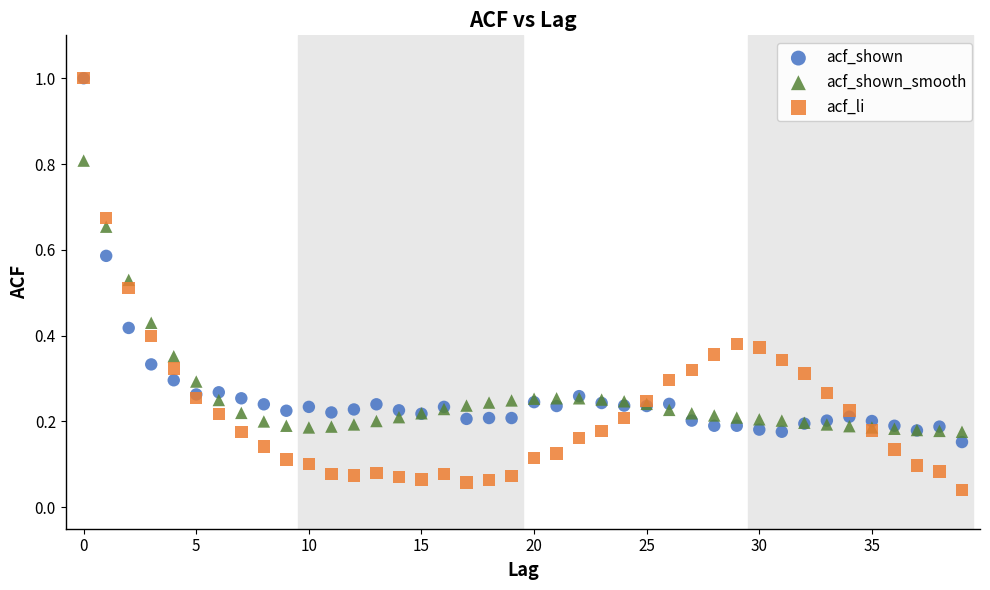

What are all the series names shown in the legend?

acf_shown, acf_shown_smooth, acf_li